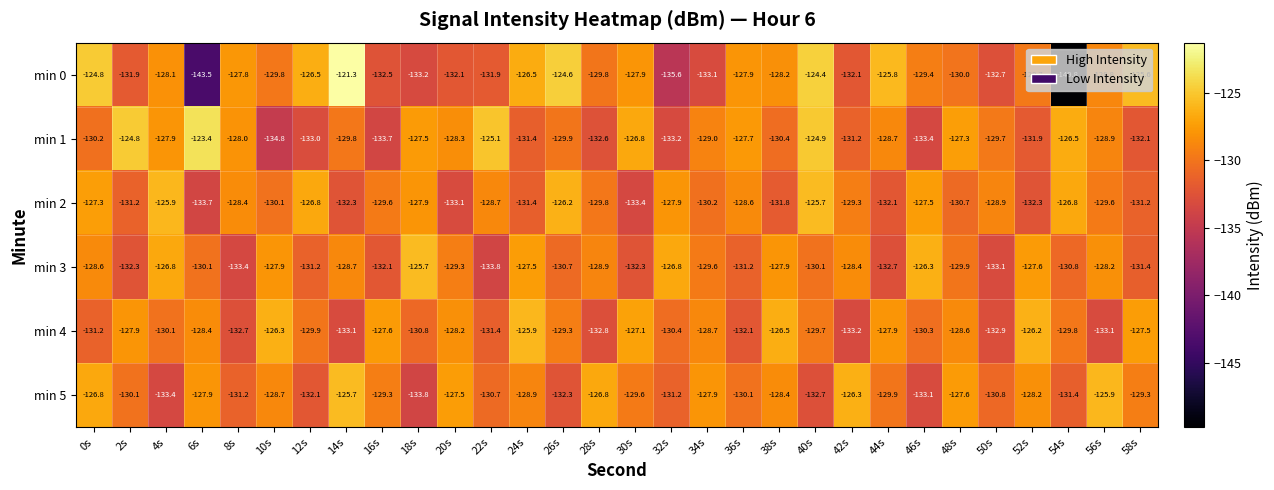

Rank the series at 36s from highest to lowest value.

min 1, min 0, min 2, min 5, min 3, min 4